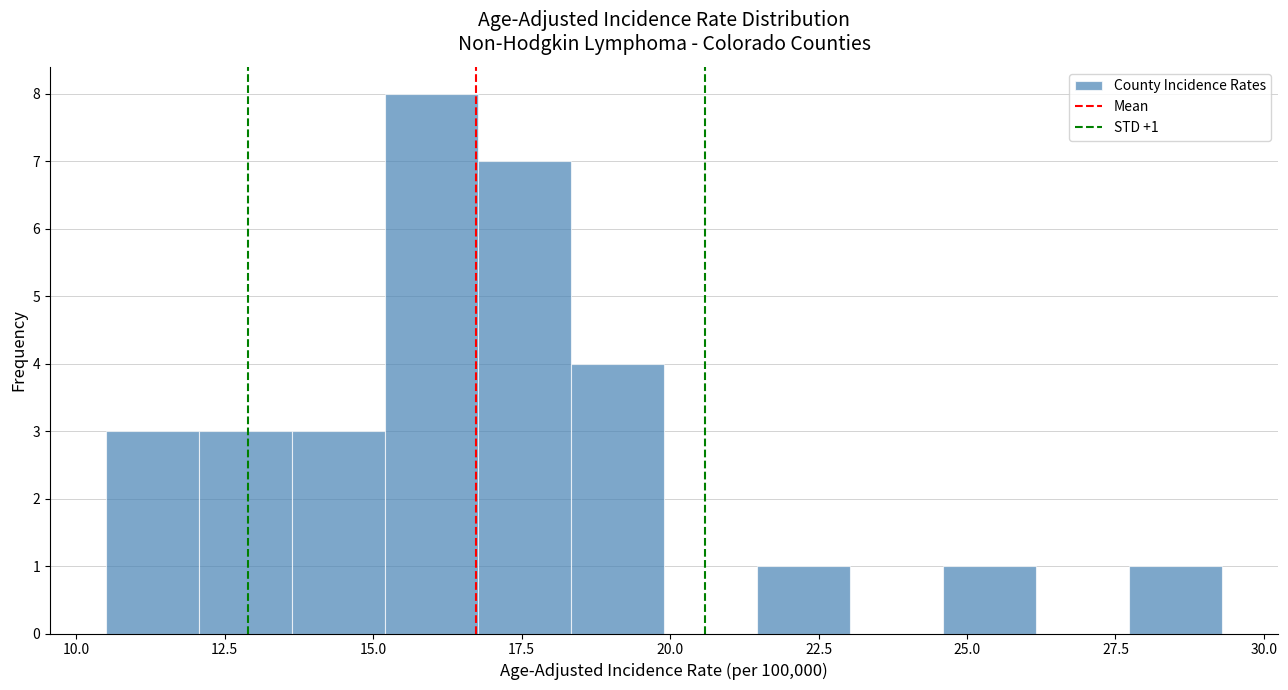

Around what value on the x-axis is the tallest bar? Give the approximate position of its centre, as read against the axis.

16.0